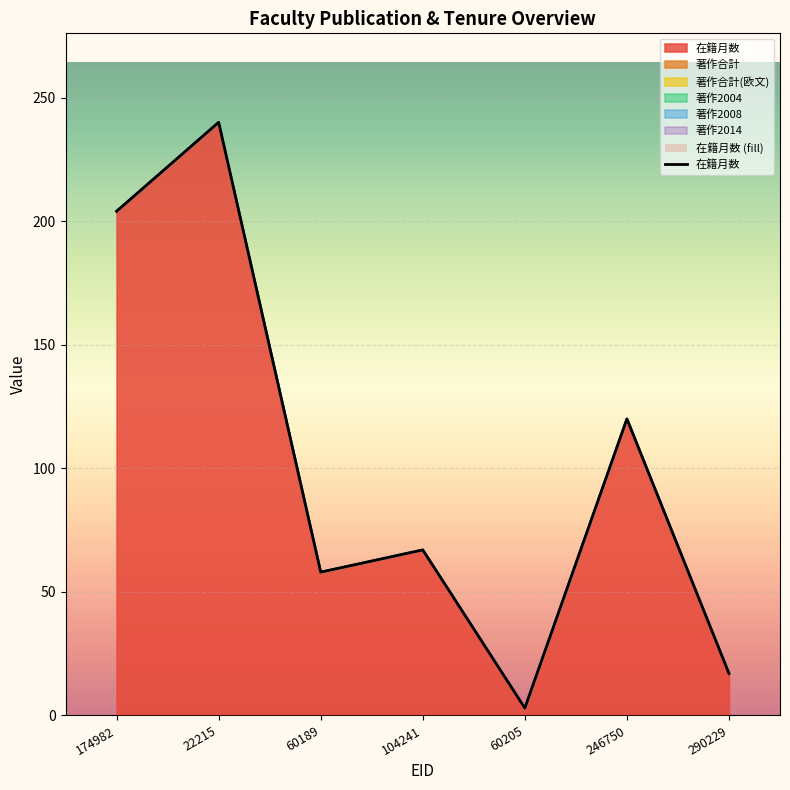

List the labels in order of value, smallest first.

60205, 290229, 60189, 104241, 246750, 174982, 22215